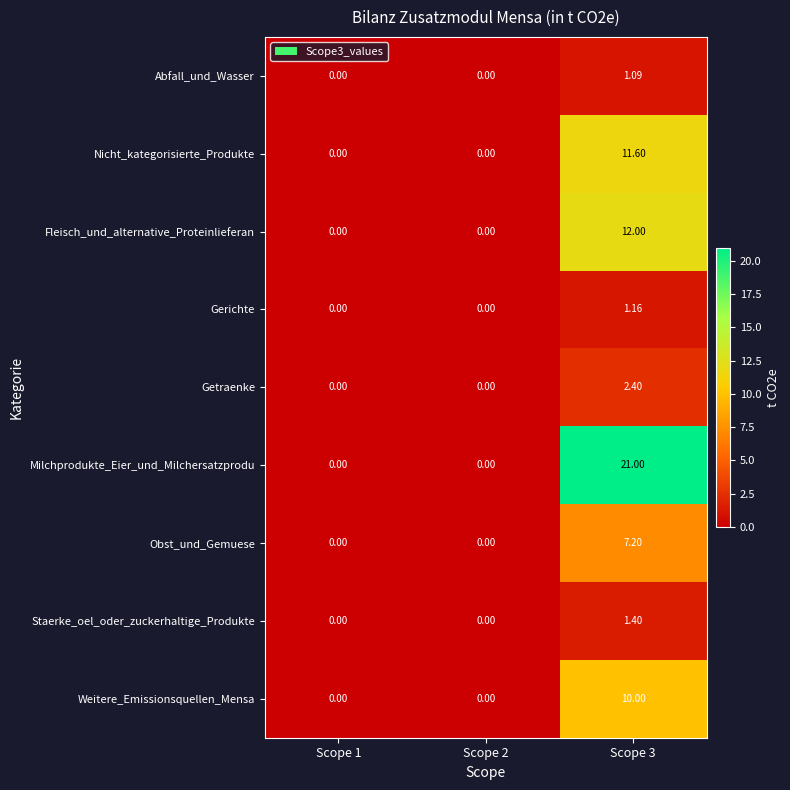

List the series in order of their peak value, highest first.

Milchprodukte_Eier_und_Milchersatzprodu, Fleisch_und_alternative_Proteinlieferan, Nicht_kategorisierte_Produkte, Weitere_Emissionsquellen_Mensa, Obst_und_Gemuese, Getraenke, Staerke_oel_oder_zuckerhaltige_Produkte, Gerichte, Abfall_und_Wasser